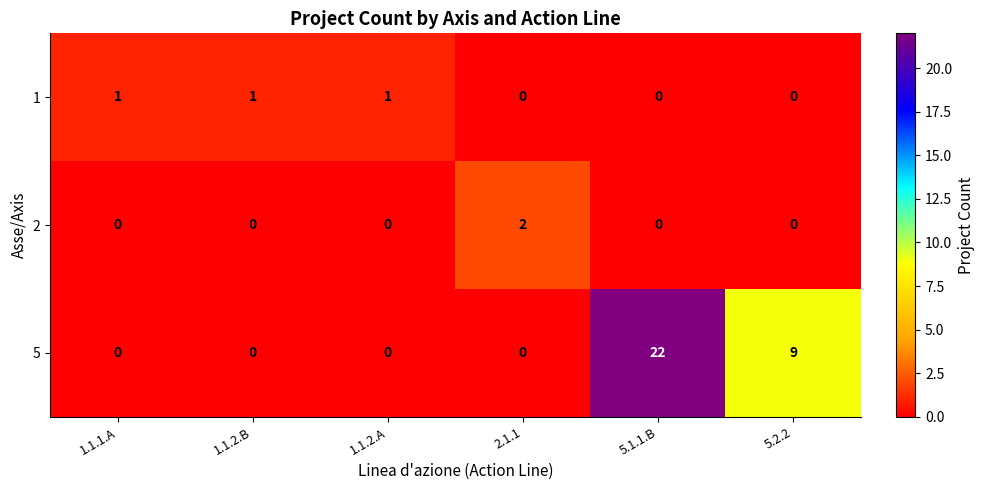

What is the average value of the 5 series?

5